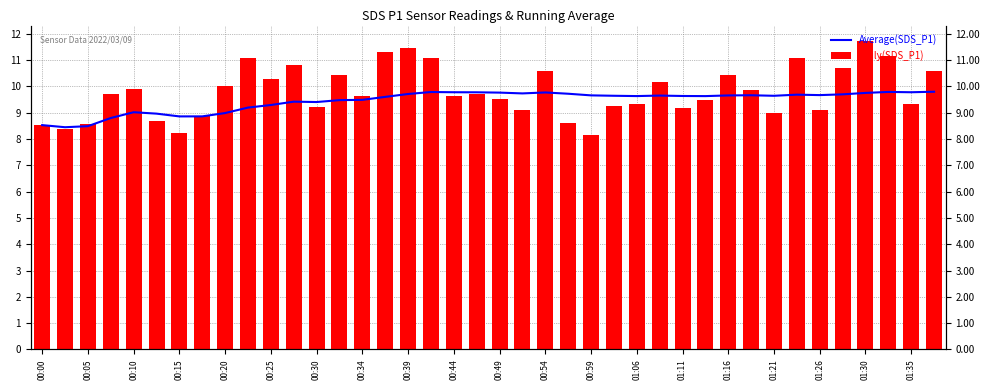

What is the sum of all Daily(SDS_P1) values?

392.0